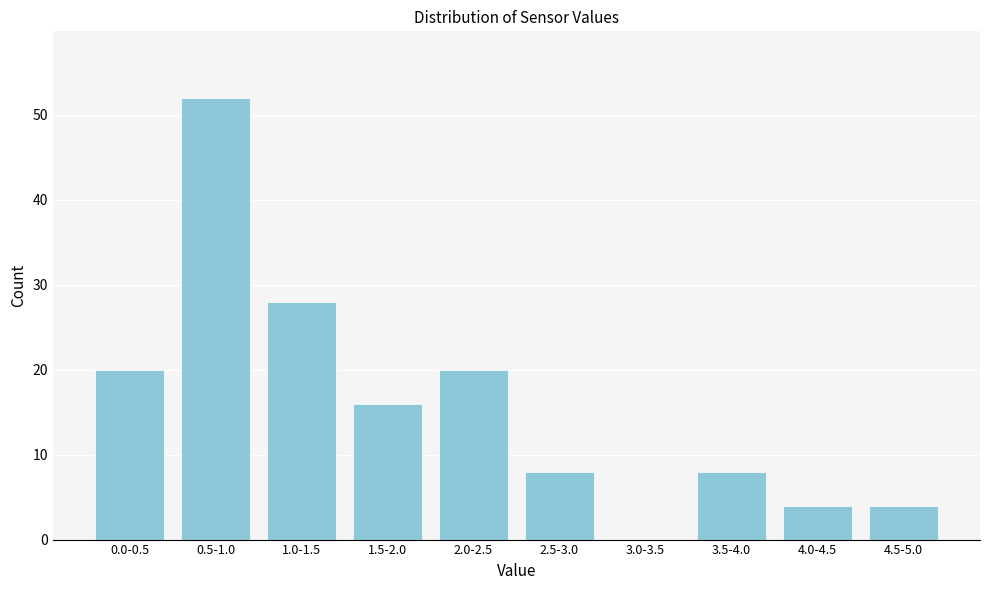

Reading left to right, extract all data points from this chart.

0.0-0.5=20	0.5-1.0=52	1.0-1.5=28	1.5-2.0=16	2.0-2.5=20	2.5-3.0=8	3.0-3.5=0	3.5-4.0=8	4.0-4.5=4	4.5-5.0=4